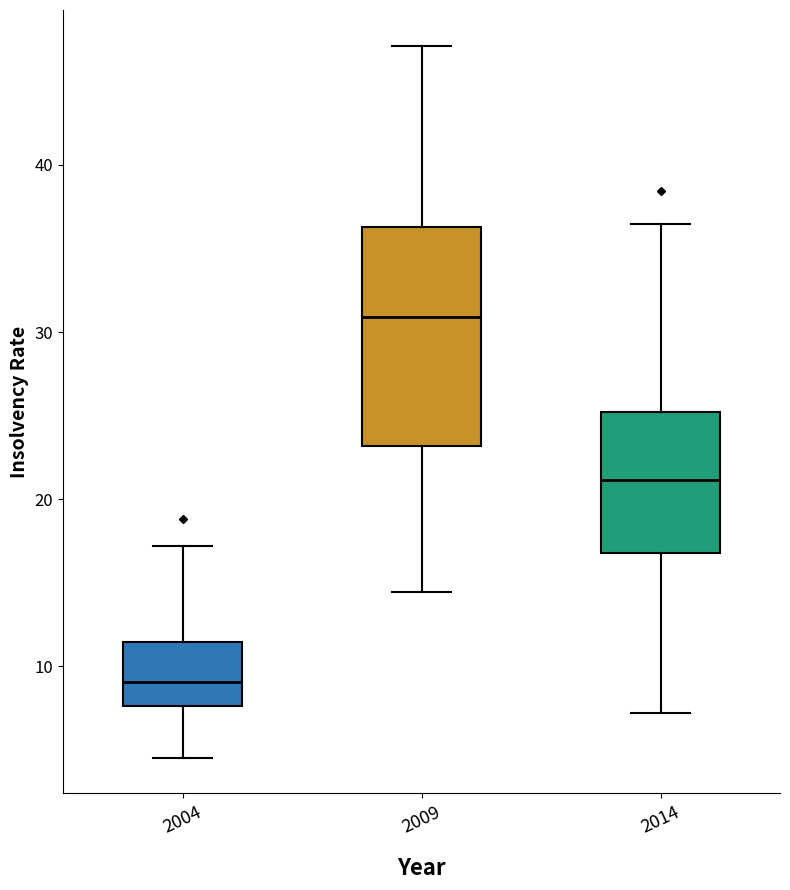

Reading left to right, read every box against the y-axis: the position of its median line, the range the box covers, and the ends of its whiskers. The values are not printed on the chart, so give them approximately, as read against the axis.

2004: median 9, box 8 to 11, whiskers 5 to 17
2009: median 31, box 23 to 36, whiskers 14 to 47
2014: median 21, box 17 to 25, whiskers 7 to 36